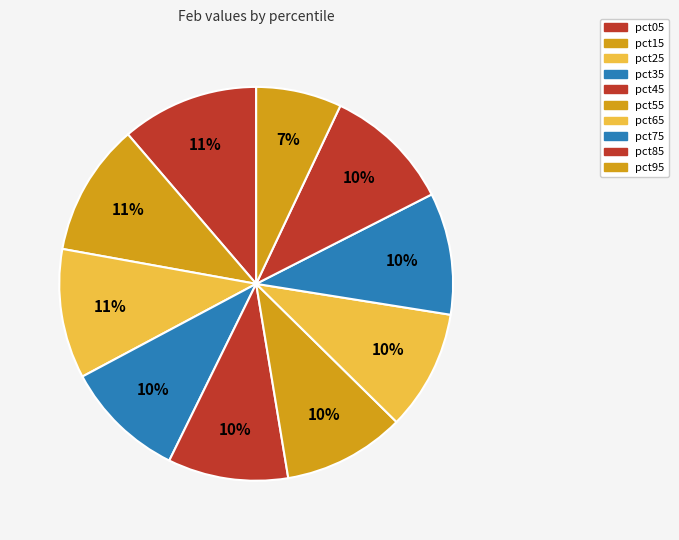

Count the number of slices in the pie.

10